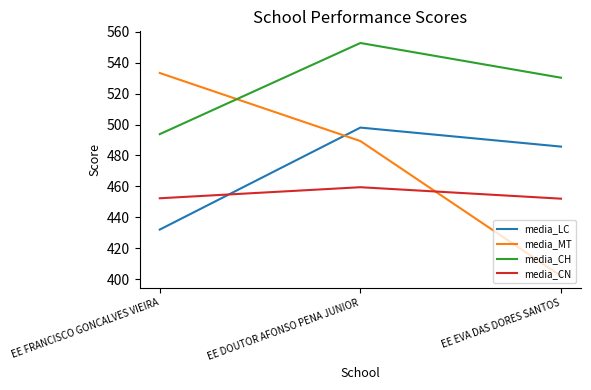

Which category has the highest value across all series?

EE DOUTOR AFONSO PENA JUNIOR